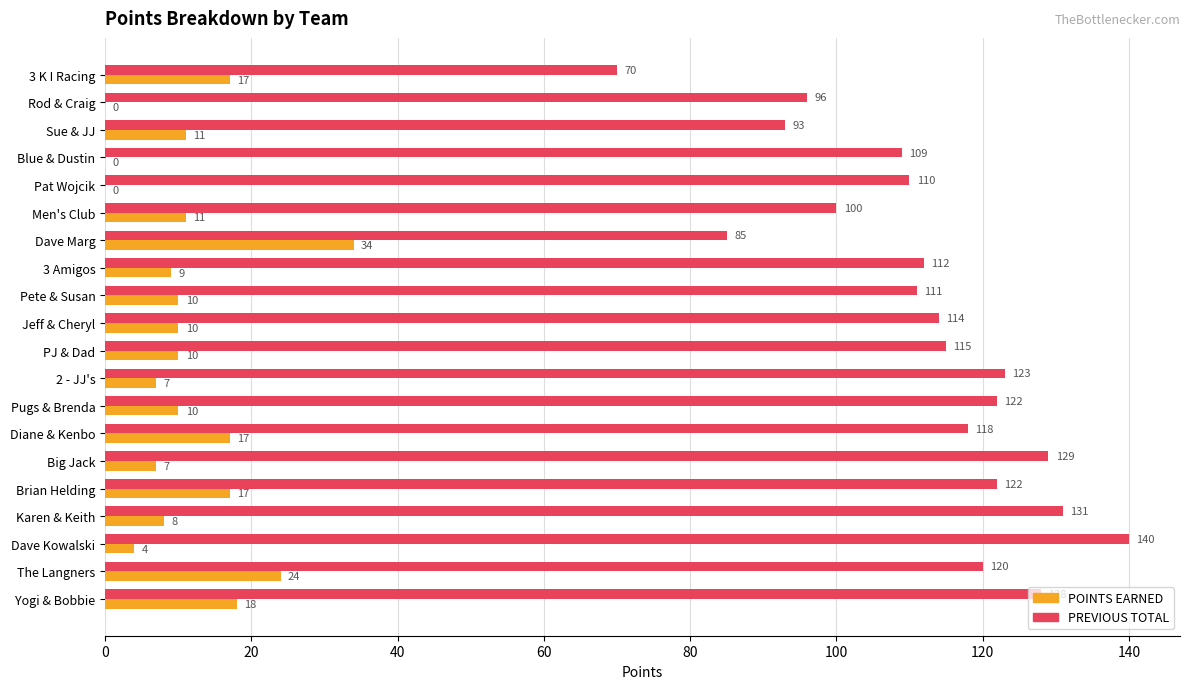

Where is PREVIOUS TOTAL nearest to the value 105?

Blue & Dustin